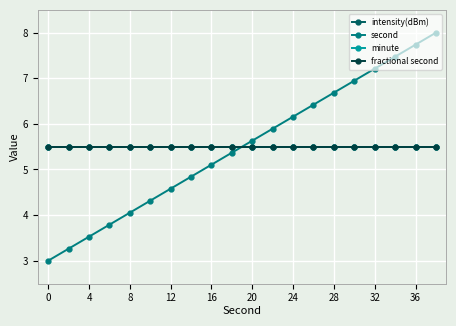

Does the chart have visible grid lines?

Yes